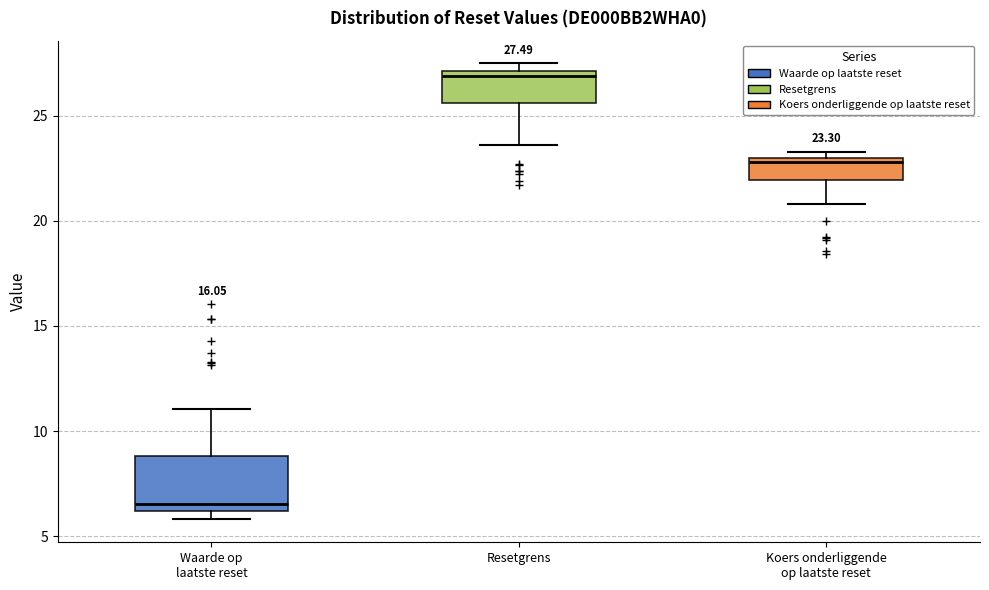

Which box's median line is the highest?

Resetgrens